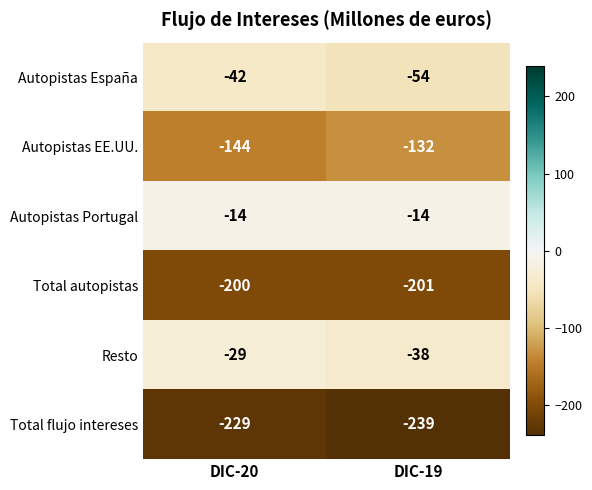

Reading left to right, list all the values displayed in this chart.

Autopistas España: -42	-54
Autopistas EE.UU.: -144	-132
Autopistas Portugal: -14	-14
Total autopistas: -200	-201
Resto: -29	-38
Total flujo intereses: -229	-239